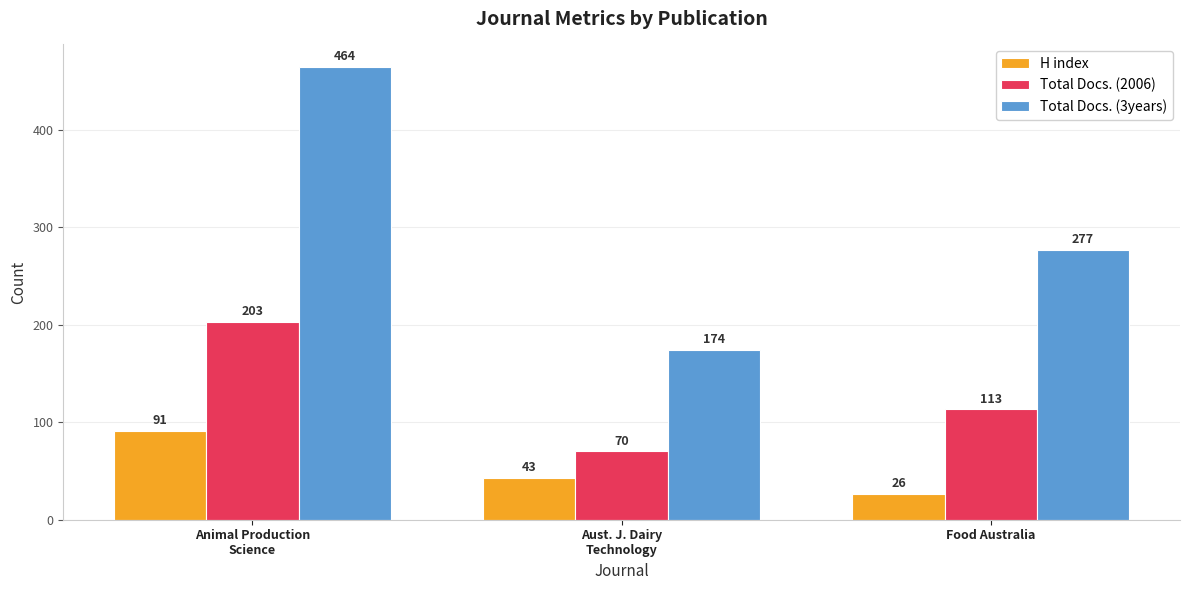

Which series has the widest spread of values?

Total Docs. (3years)